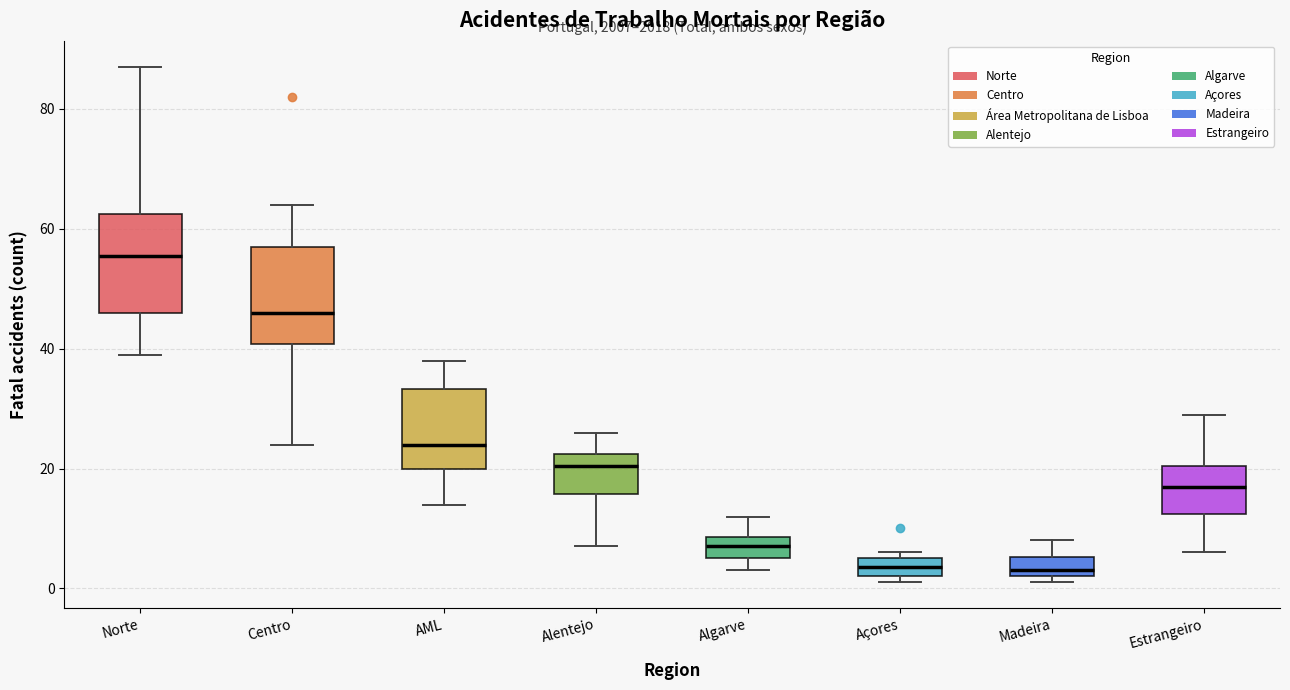

Reading left to right, transcribe this box plot: for each box, give where its median line is, the range the box spans, and where its two whiskers end, as read against the y-axis. The values are not printed on the chart, so give them approximately, as read against the axis.

Norte: median 56, box 46 to 62, whiskers 40 to 88
Centro: median 46, box 40 to 58, whiskers 24 to 64
AML: median 24, box 20 to 34, whiskers 14 to 38
Alentejo: median 20, box 16 to 22, whiskers 8 to 26
Algarve: median 8 (inside the box), box 6 to 8, whiskers 4 to 12
Açores: median 4, box 2 to 6, whiskers 2 (just below the box's lower edge) to 6 (just above the box's upper edge)
Madeira: median 4, box 2 to 6, whiskers 2 (just below the box's lower edge) to 8
Estrangeiro: median 18, box 12 to 20, whiskers 6 to 30